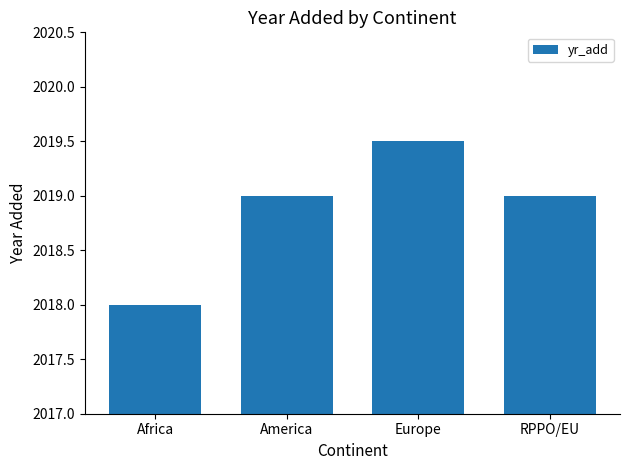

The chart shows a value of 2019.0 at RPPO/EU. True or false?

True